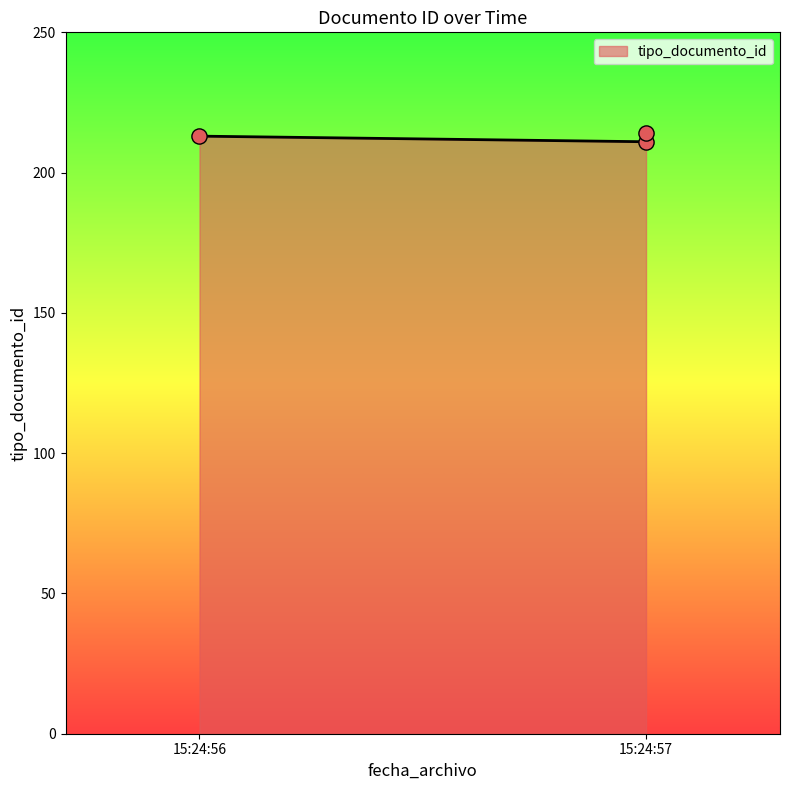

Approximately how many times larger is the value at 2012-10-10 15:24:57 compared to 2012-10-10 15:24:57?

1.0